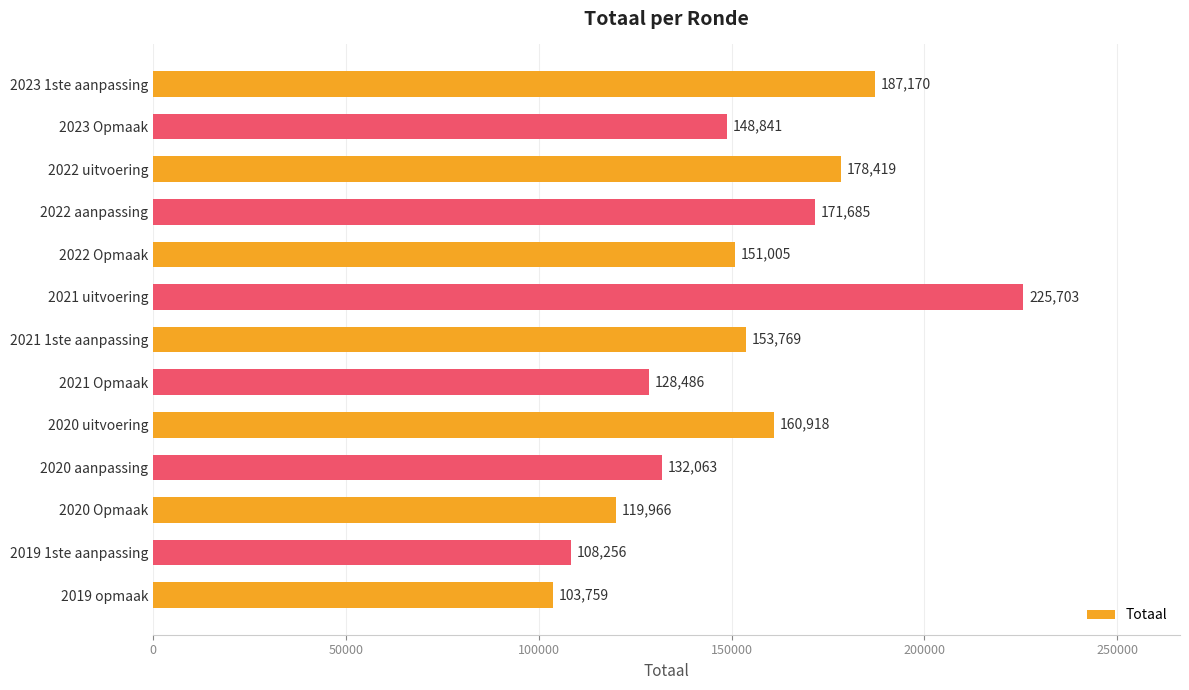

The value at 2023 Opmaak is 148841. True or false?

True